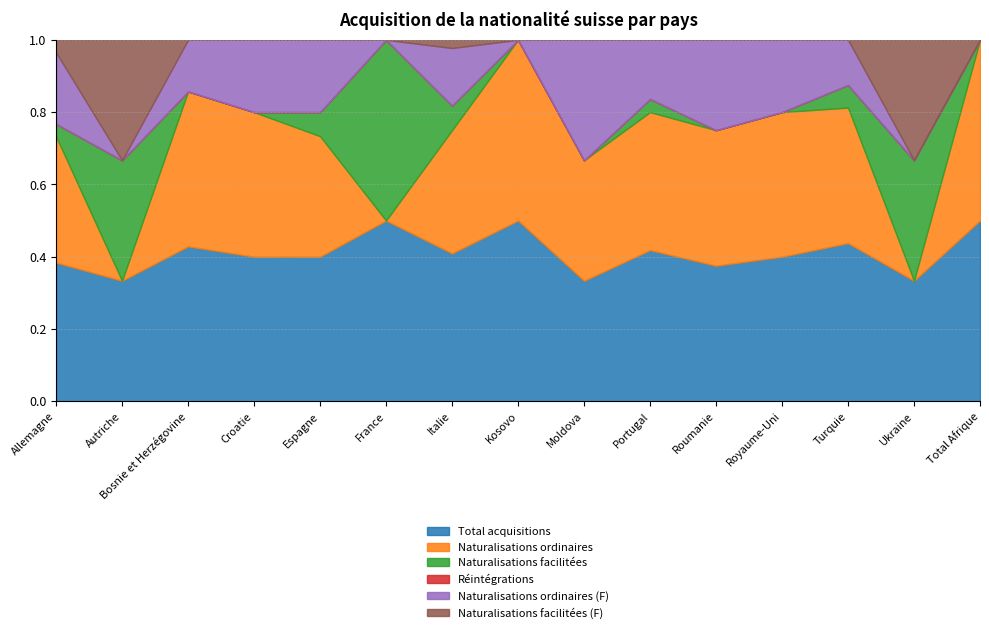

Which series has the largest range (max minus min)?

Total acquisitions